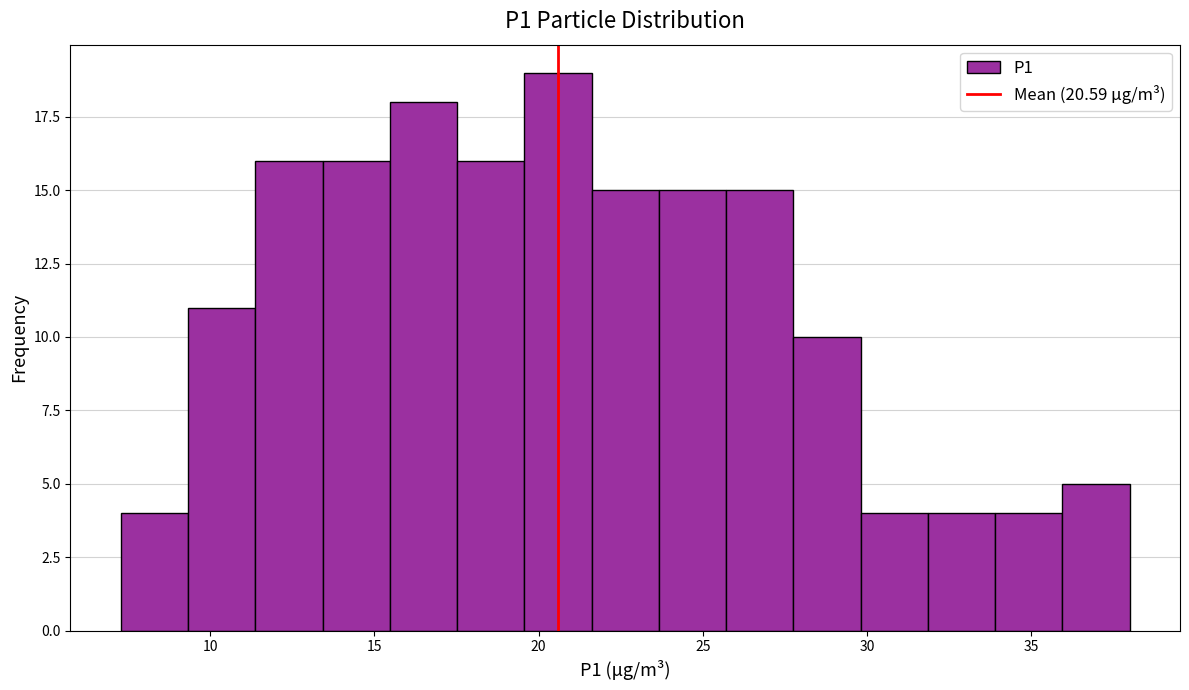

Reading left to right, list every bar in this chart as the range it spans on the x-axis followed by its height. Neither the bar edges nor the heights are printed on the chart, so give them approximately, as read against the axes.

7.5 to 9.5: 4
9.5 to 11.5: 11
11.5 to 13.5: 16
13.5 to 15.5: 16
15.5 to 17.5: 18
17.5 to 19.5: 16
19.5 to 21.5: 19
21.5 to 23.5: 15
23.5 to 25.5: 15
25.5 to 28.0: 15
28.0 to 30.0: 10
30.0 to 32.0: 4
32.0 to 34.0: 4
34.0 to 36.0: 4
36.0 to 38.0: 5